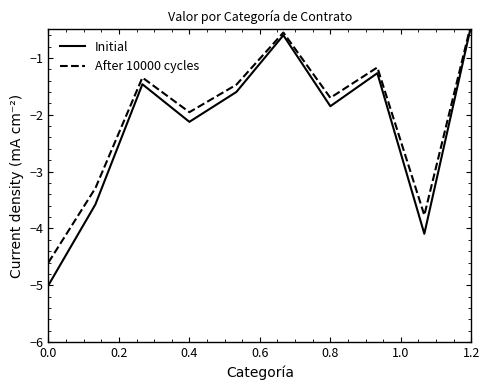

Is the value of Initial at 0.4 greater than the value of After 10000 cycles at 1.2?

No